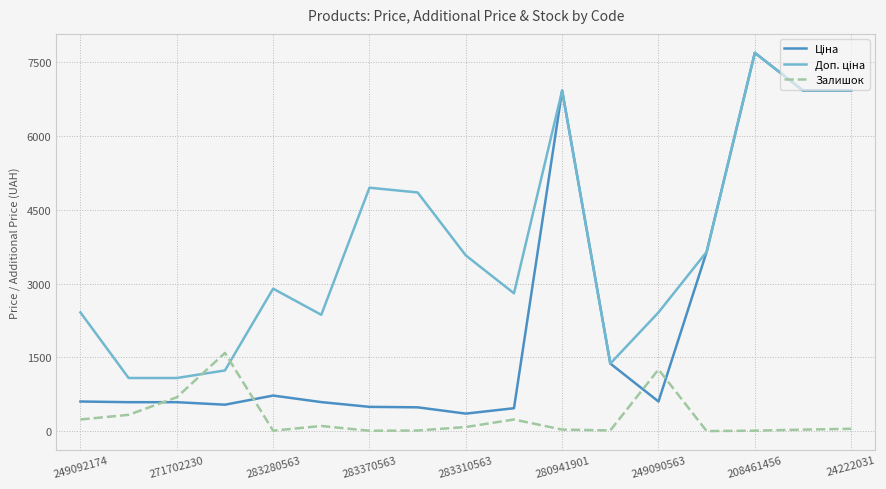

What is the maximum value for Залишок?

1591.0